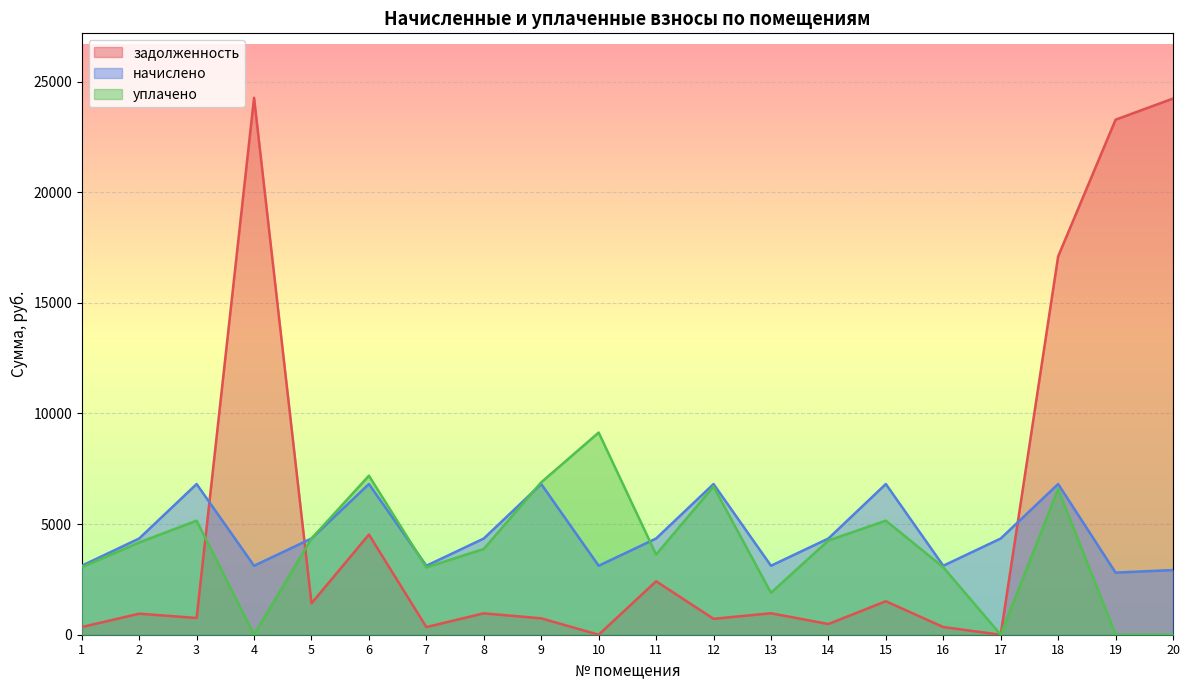

What are all the series names shown in the legend?

задолженность, начислено, уплачено